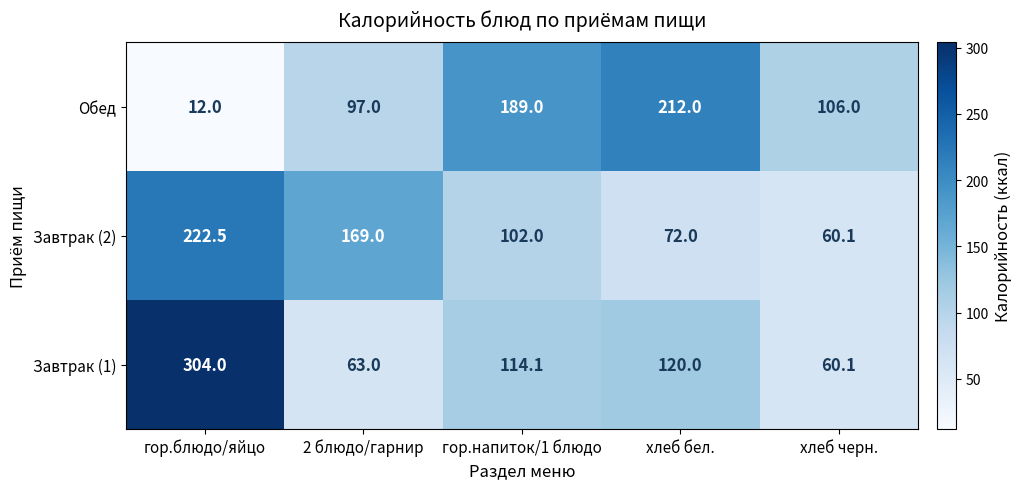

What is the total value across all series at хлеб бел.?

404.0